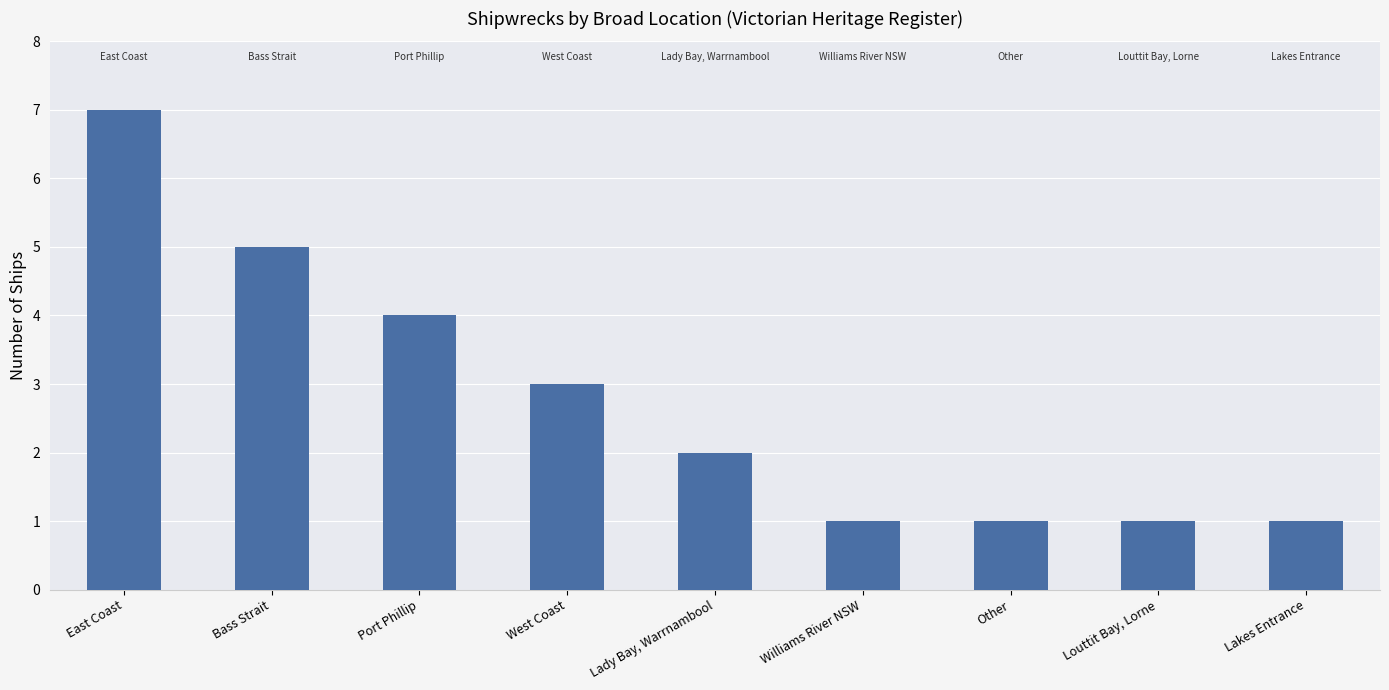

What is the minimum value shown in the chart?

1